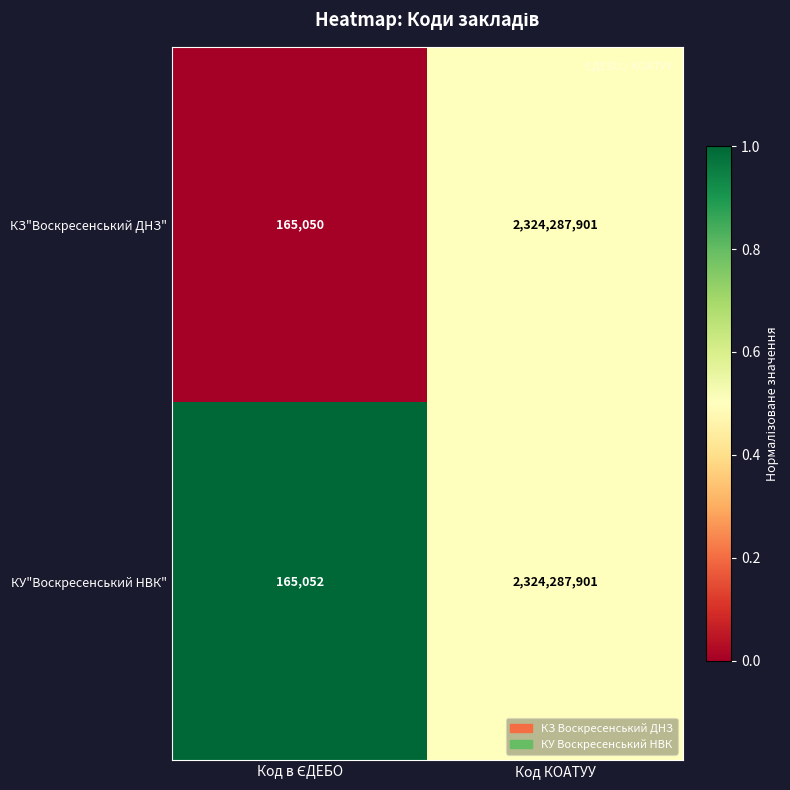

What is the difference between the maximum and minimum values in the КУ"Воскресенський НВК" series?

2324122849